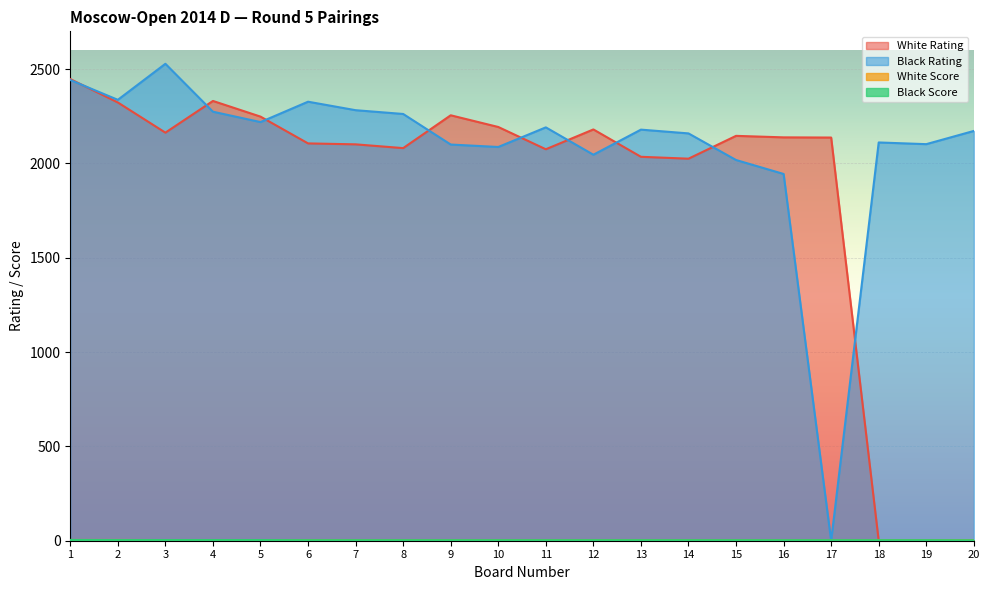

Read the Black Score value at 20.

2.5